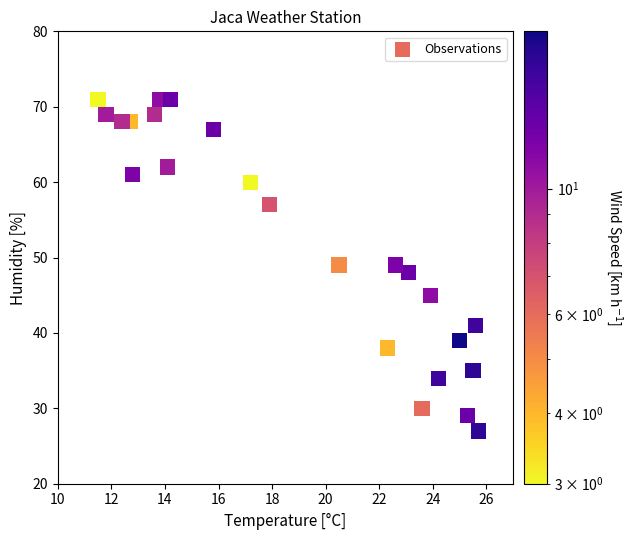

What is the range of Y values (max minus min)?

44